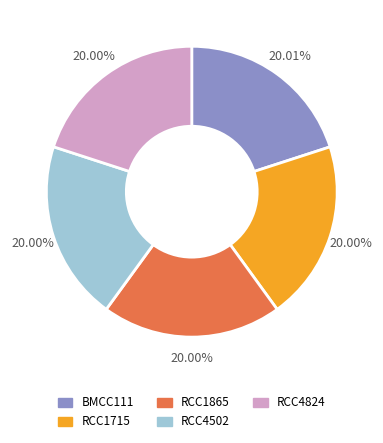

True or false: RCC1865 accounts for 11% of the total.

False